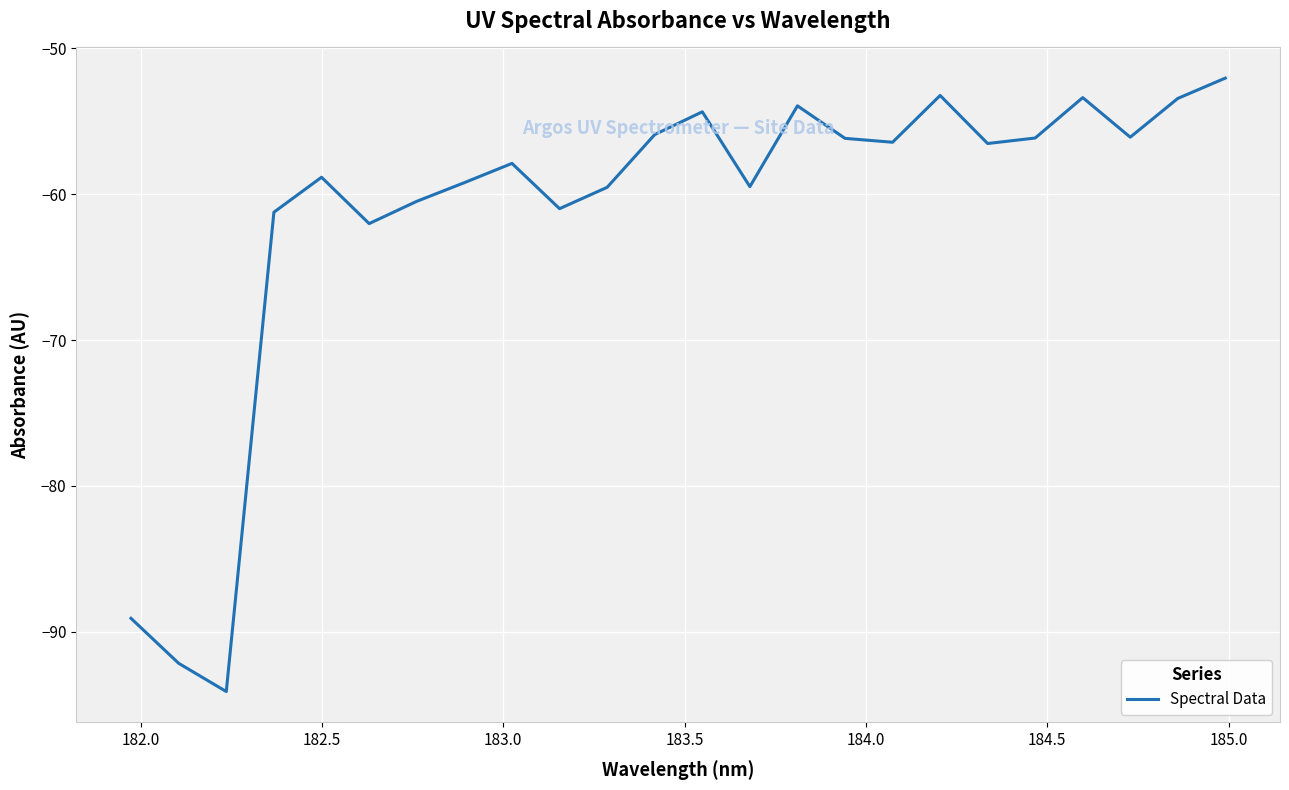

What is the maximum value shown in the chart?

-52.0